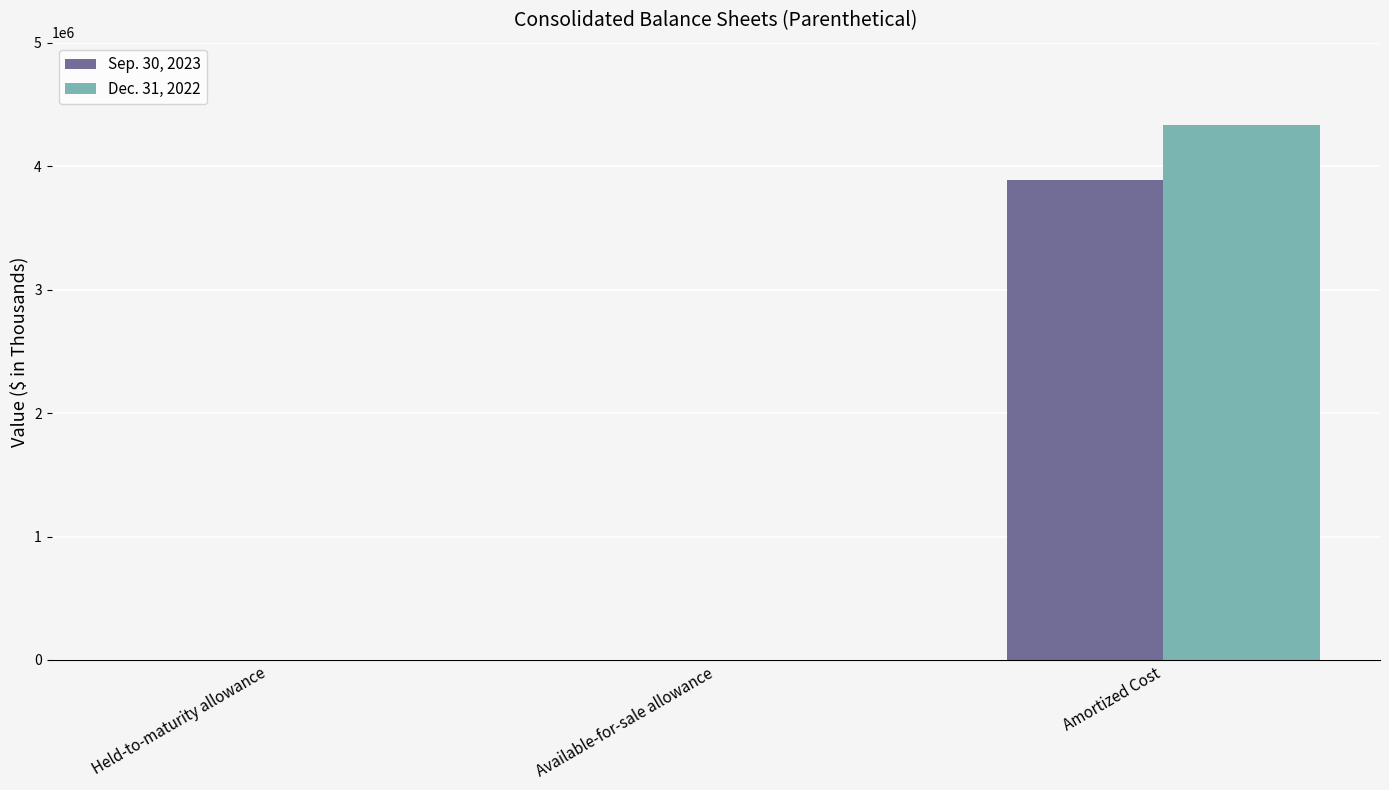

What value does the Dec. 31, 2022 series have at Amortized Cost, to the nearest 50?

4331400